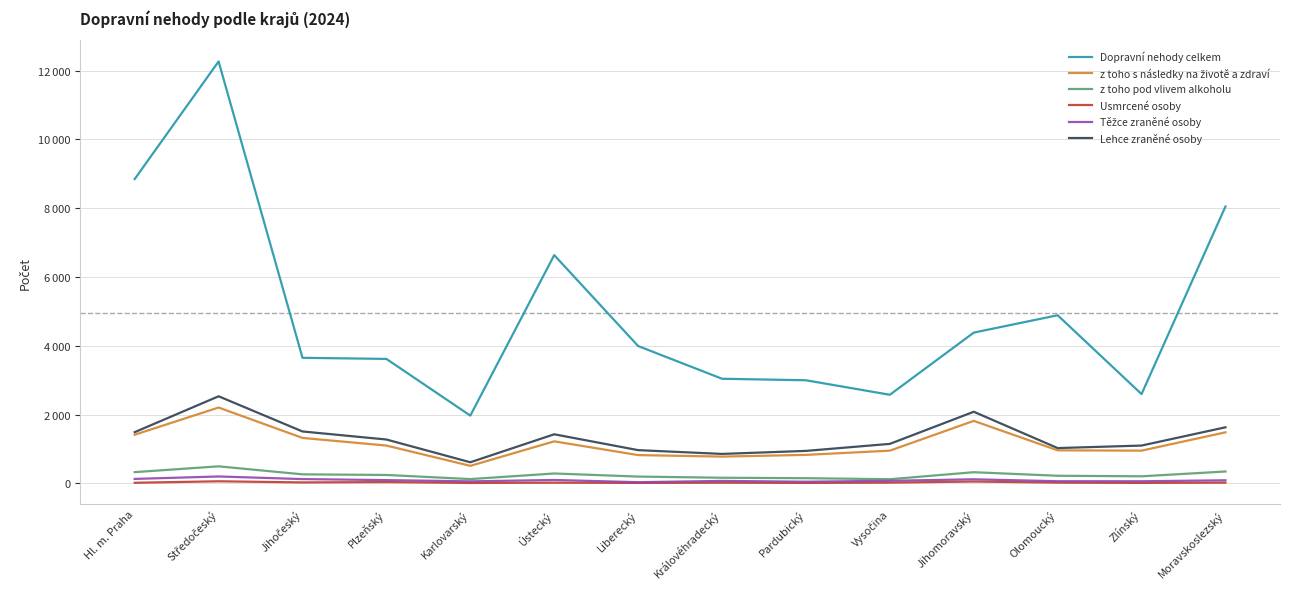

What is the difference between the maximum and minimum values in the Usmrcené osoby series?

48